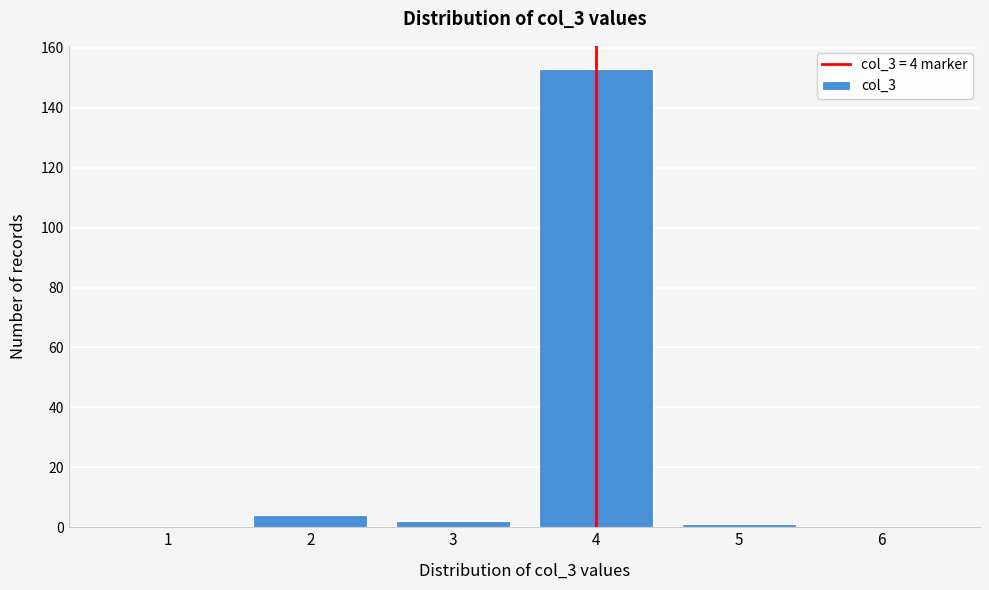

Reading left to right, list all the values displayed in this chart.

1=0	2=4	3=2	4=153	5=1	6=0